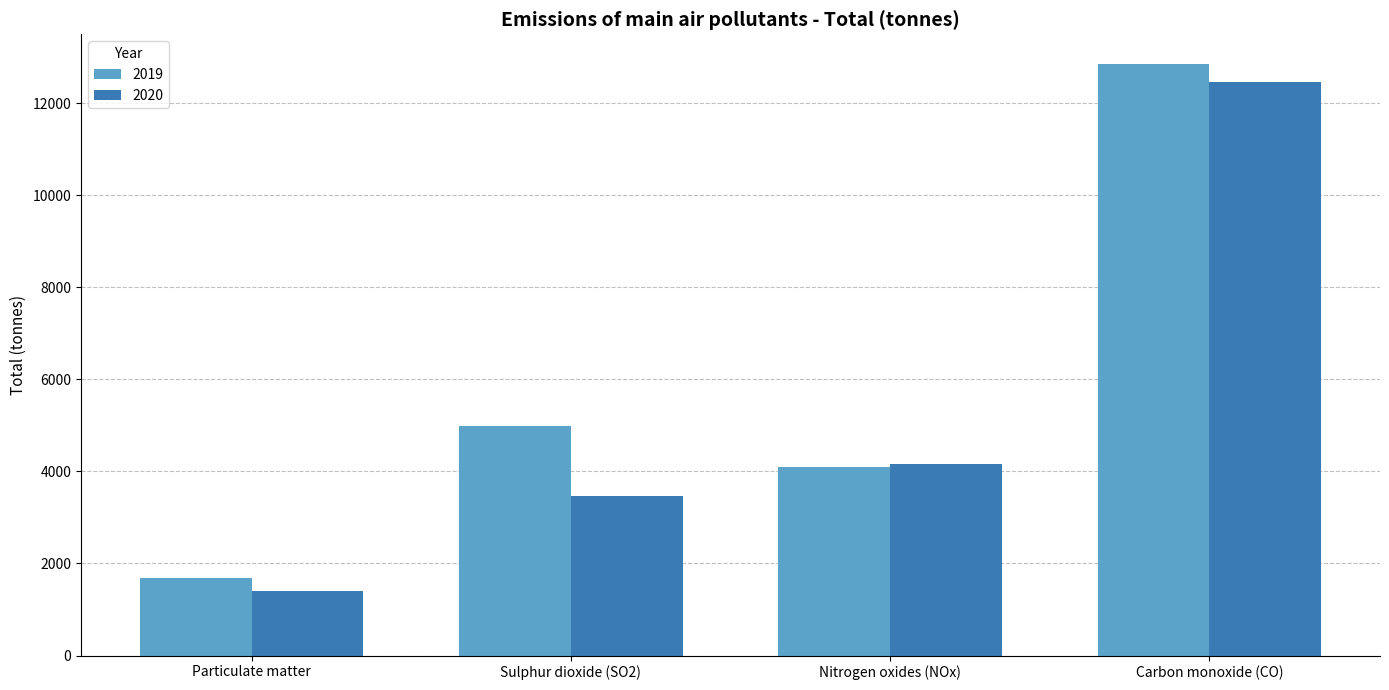

Reading right to left, transcribe all the data shown in this chart.

2019: 12853.4	4092.4	4986.7	1688.9
2020: 12460.4	4161.7	3458.0	1410.5